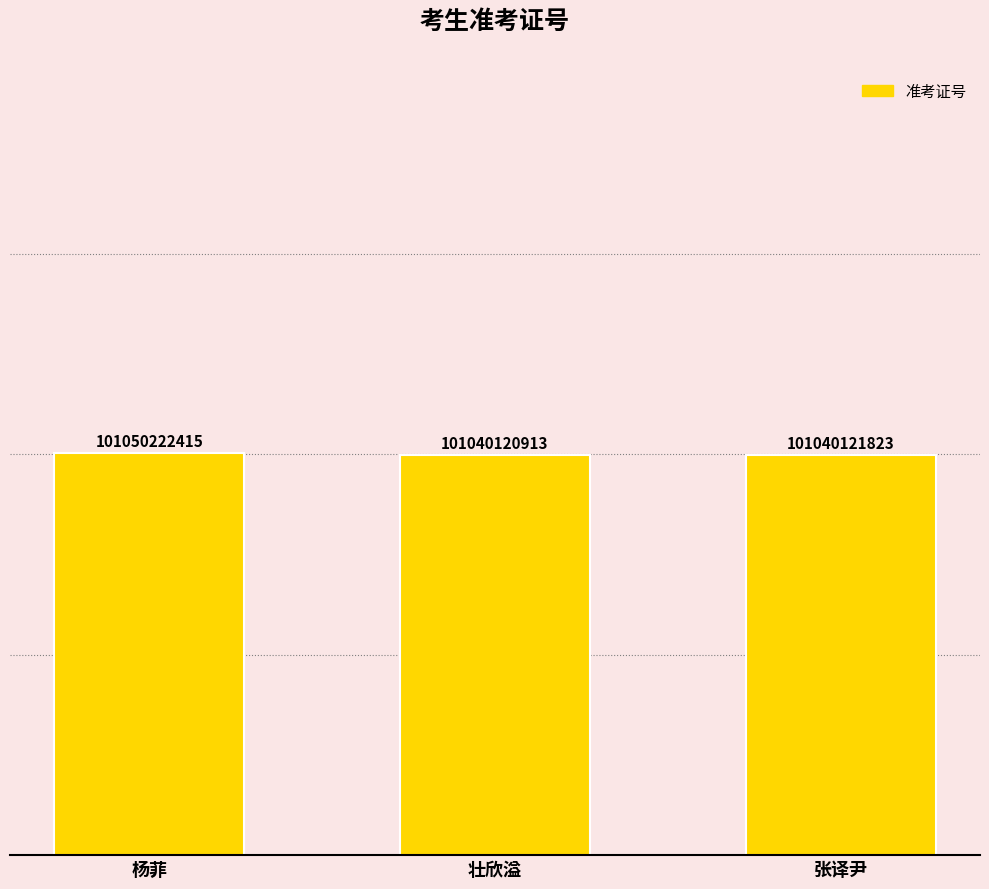

Are the bars horizontal?

No